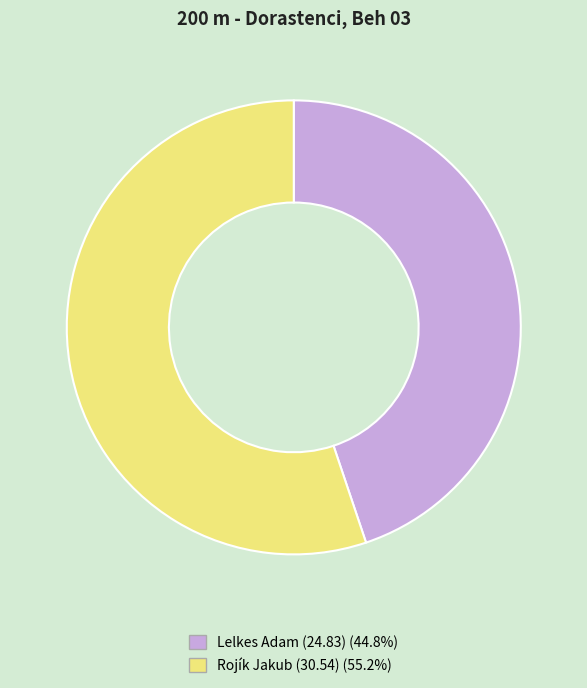

Which has a higher value, Lelkes Adam (24.83) or Rojík Jakub (30.54)?

Rojík Jakub (30.54)